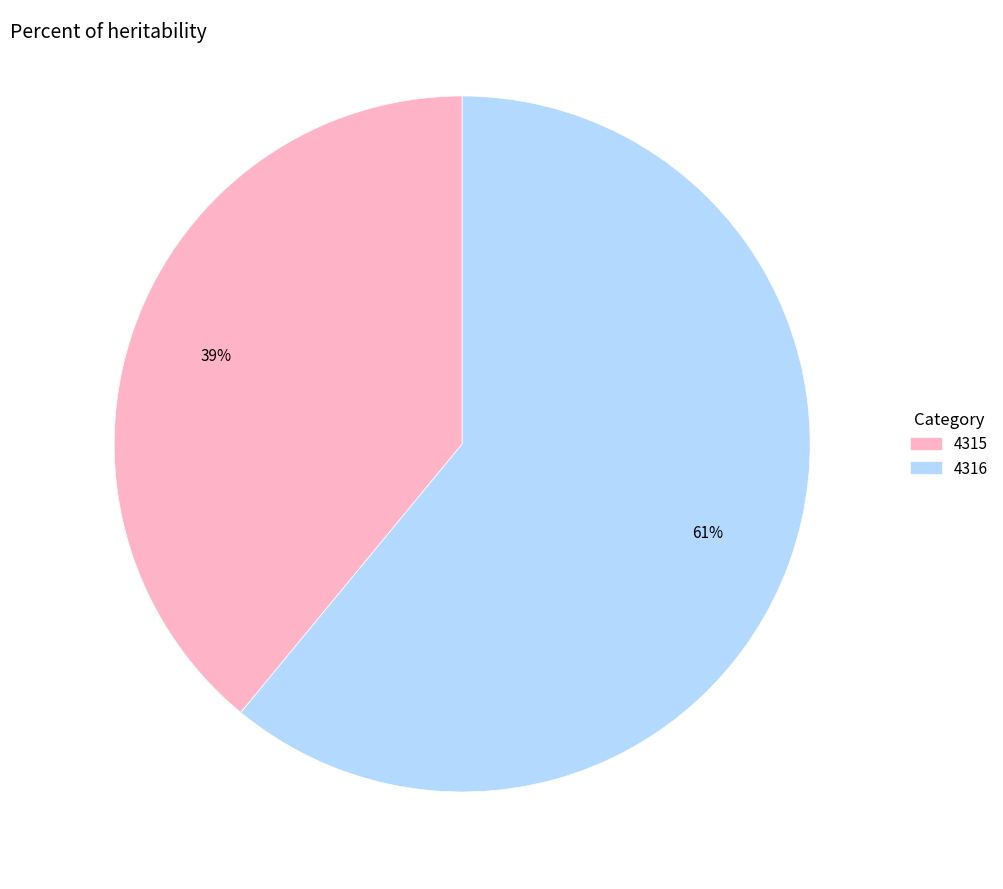

Which has a higher value, 4316 or 4315?

4316